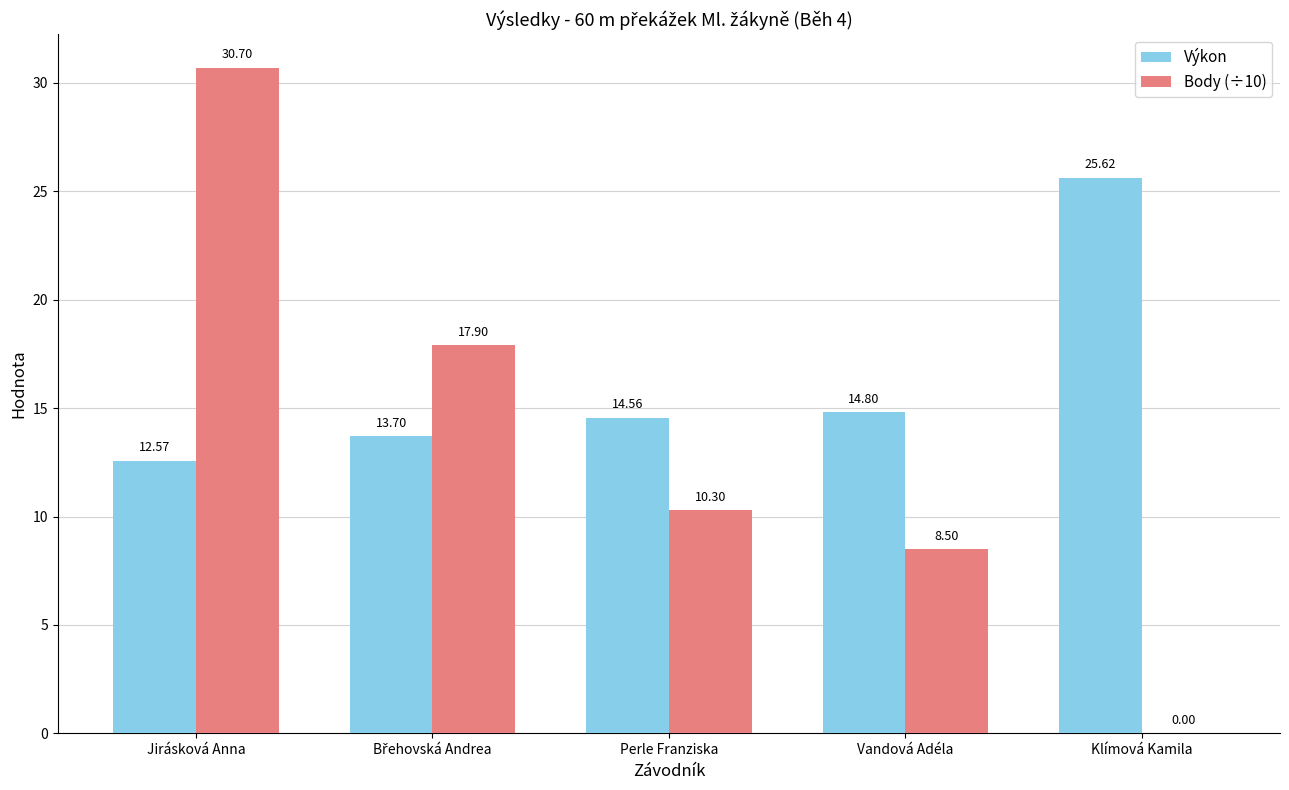

Which series changed the most between Jirásková Anna and Klímová Kamila?

Body (÷10)